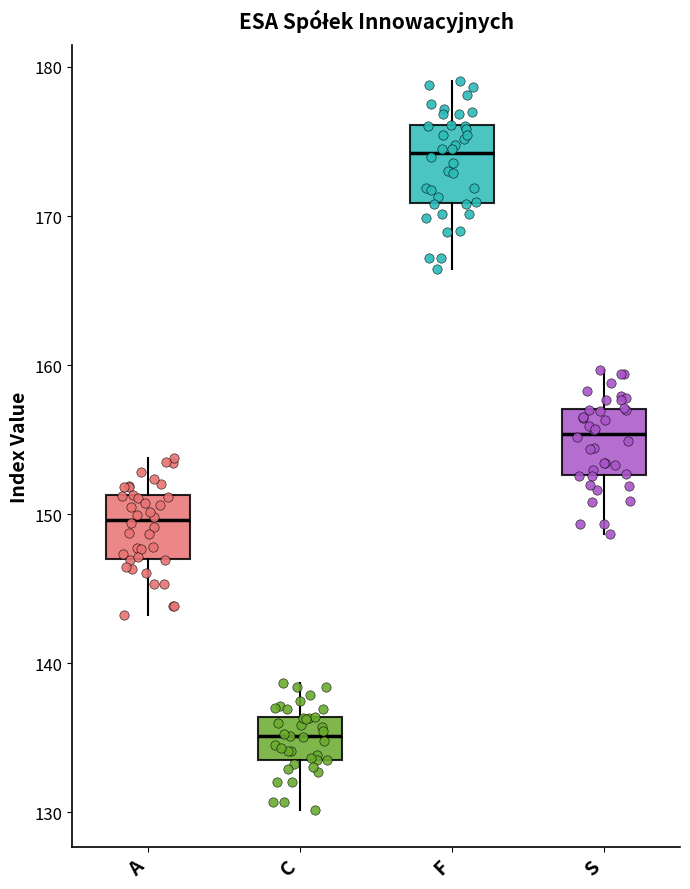

Reading left to right, read every box against the y-axis: the position of its median line, the range the box covers, and the ends of its whiskers. The values are not printed on the chart, so give them approximately, as read against the axis.

A: median 150, box 147 to 151, whiskers 143 to 154
C: median 135, box 134 to 136, whiskers 130 to 139
F: median 174, box 171 to 176, whiskers 166 to 179
S: median 155, box 153 to 157, whiskers 149 to 160